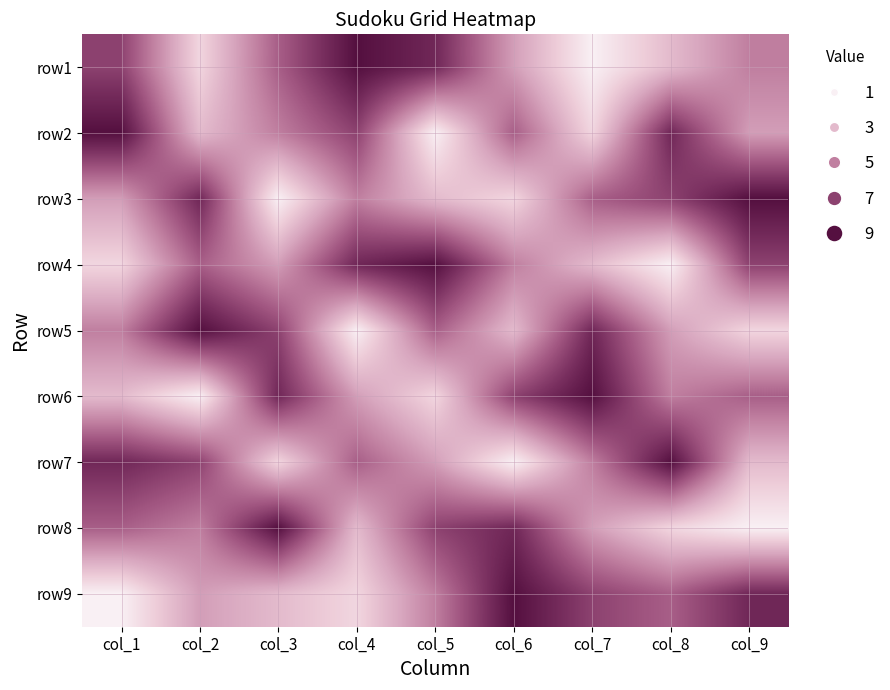

Reading left to right, extract all data points from this chart.

row1: col_1=7	col_2=2	col_3=6	col_4=9	col_5=8	col_6=4	col_7=1	col_8=3	col_9=5
row2: col_1=9	col_2=3	col_3=5	col_4=7	col_5=1	col_6=6	col_7=2	col_8=8	col_9=4
row3: col_1=4	col_2=8	col_3=1	col_4=5	col_5=3	col_6=2	col_7=6	col_8=7	col_9=9
row4: col_1=2	col_2=6	col_3=4	col_4=8	col_5=9	col_6=5	col_7=3	col_8=1	col_9=7
row5: col_1=5	col_2=9	col_3=7	col_4=1	col_5=6	col_6=3	col_7=8	col_8=4	col_9=2
row6: col_1=3	col_2=1	col_3=8	col_4=4	col_5=2	col_6=7	col_7=9	col_8=5	col_9=6
row7: col_1=8	col_2=7	col_3=2	col_4=6	col_5=4	col_6=1	col_7=5	col_8=9	col_9=3
row8: col_1=6	col_2=5	col_3=9	col_4=3	col_5=7	col_6=8	col_7=4	col_8=2	col_9=1
row9: col_1=1	col_2=4	col_3=3	col_4=2	col_5=5	col_6=9	col_7=7	col_8=6	col_9=8